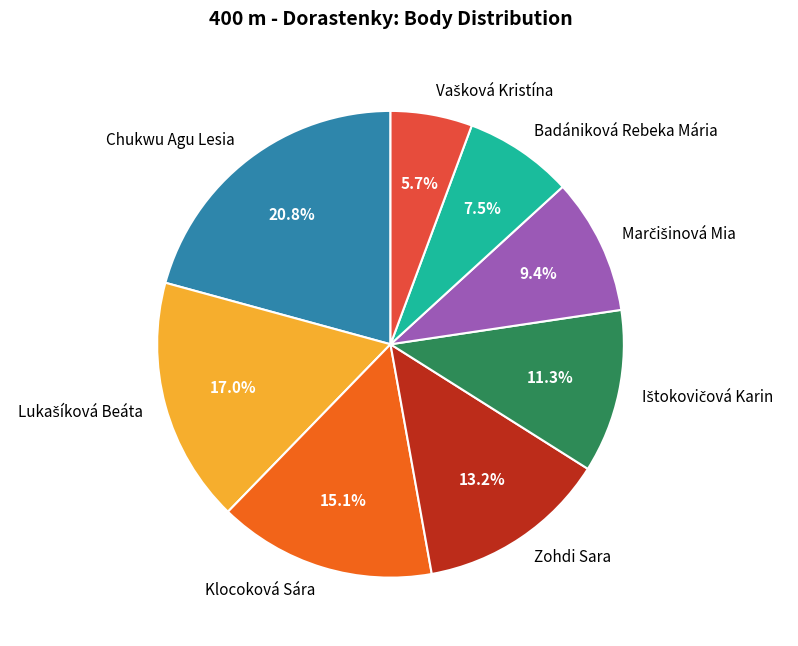

What is the largest slice in the pie chart?

Chukwu Agu Lesia